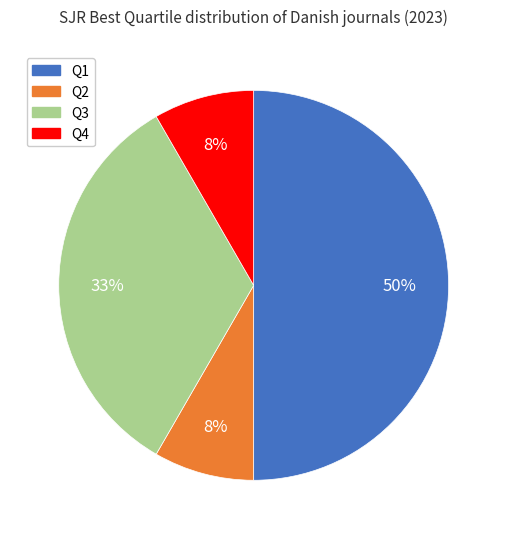

Do Q1 and Q3 together represent more than half of the pie?

Yes